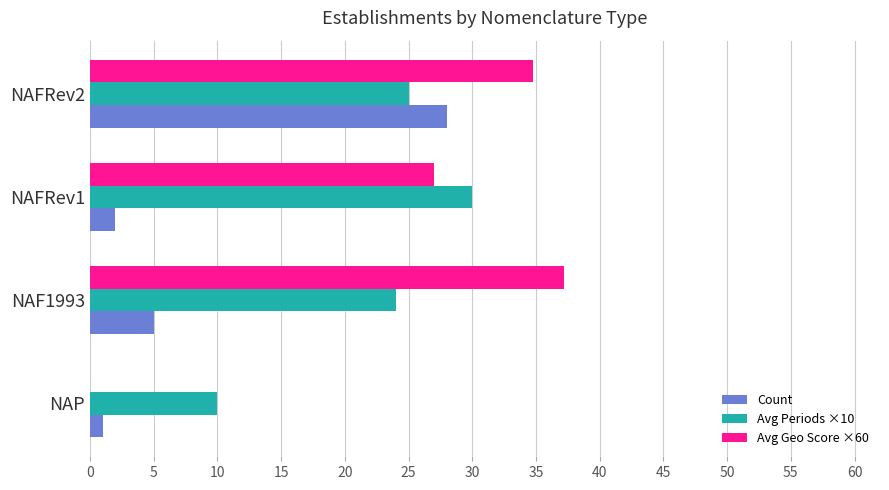

Which series changed the most between NAFRev2 and NAF1993?

Count